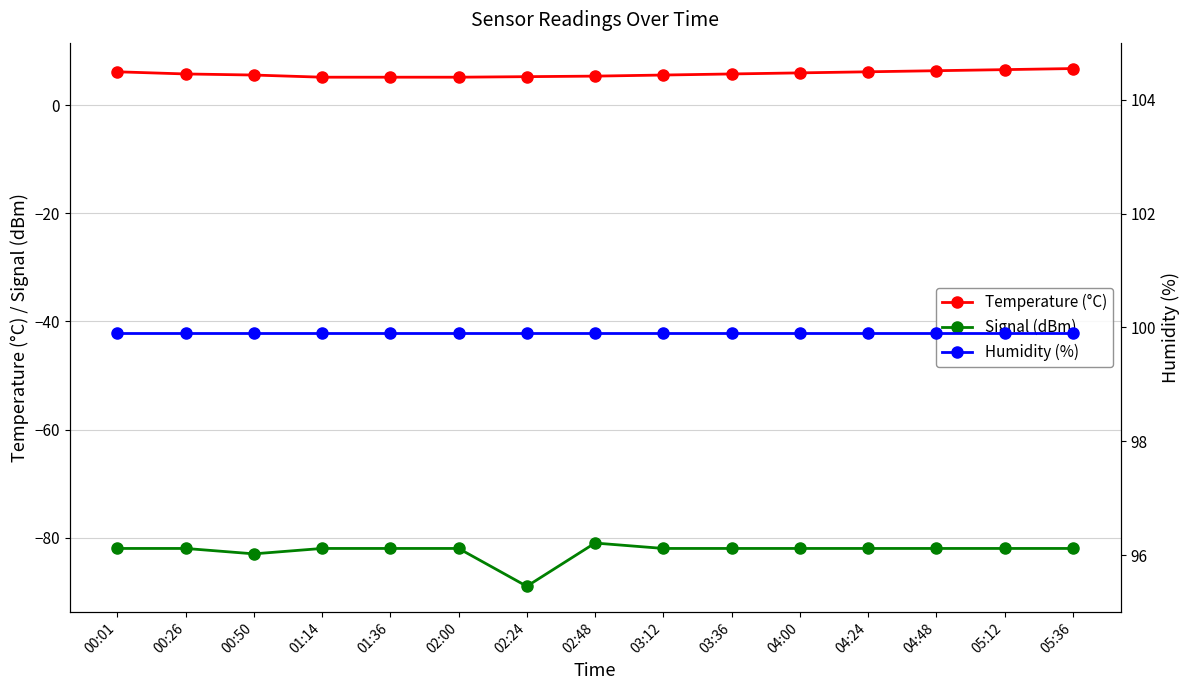

Reading right to left, extract all data points from this chart.

Temperature (°C): 6.8	6.6	6.4	6.2	6.0	5.8	5.6	5.4	5.3	5.2	5.2	5.2	5.6	5.8	6.2
Signal (dBm): -82.0	-82.0	-82.0	-82.0	-82.0	-82.0	-82.0	-81.0	-89.0	-82.0	-82.0	-82.0	-83.0	-82.0	-82.0
Humidity (%): 99.9	99.9	99.9	99.9	99.9	99.9	99.9	99.9	99.9	99.9	99.9	99.9	99.9	99.9	99.9